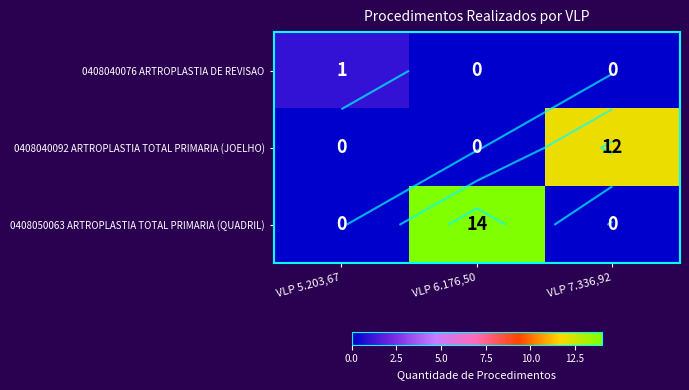

What is the sum of all 0408050063 ARTROPLASTIA TOTAL PRIMARIA (QUADRIL) values?

14